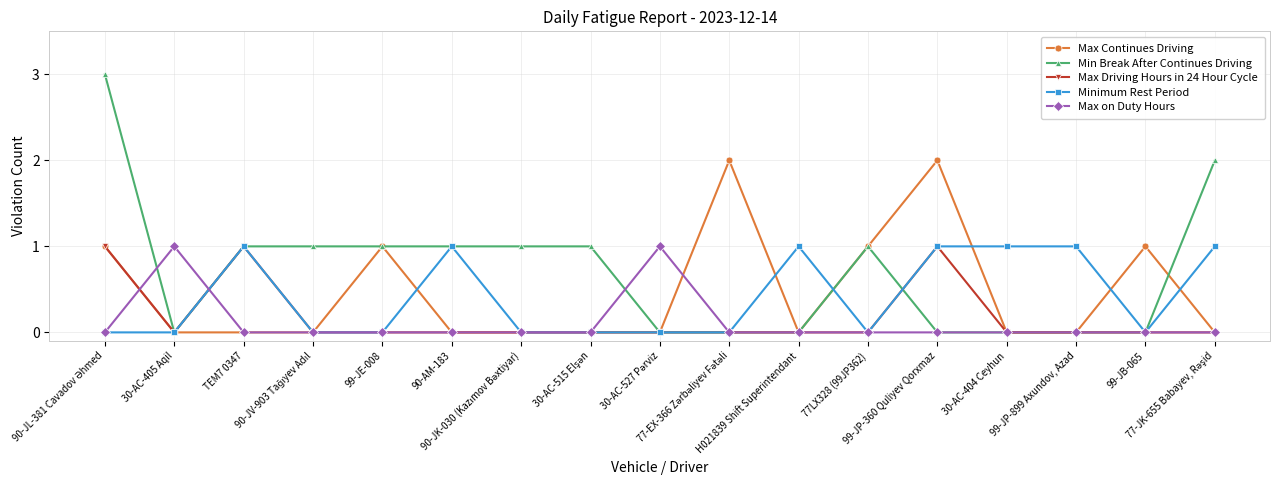

True or false: Max on Duty Hours has more than 0 interior local peaks.

True